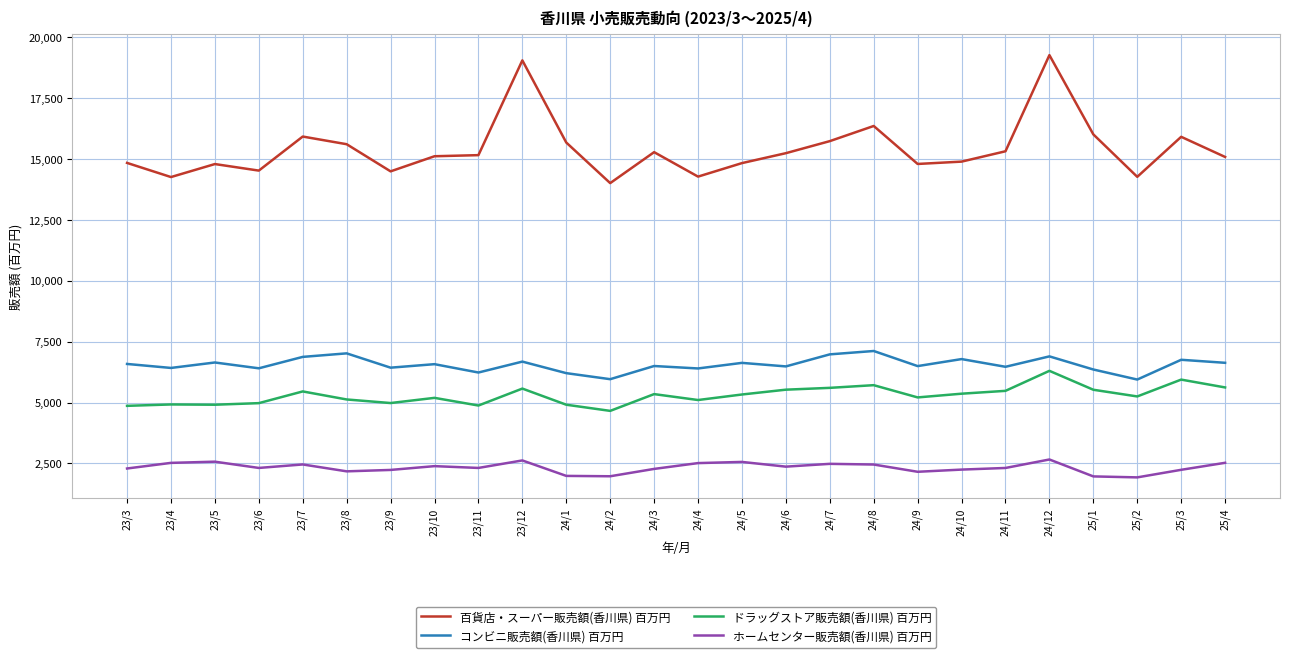

True or false: ホームセンター販売額(香川県) 百万円 and ドラッグストア販売額(香川県) 百万円 cross at least once.

False